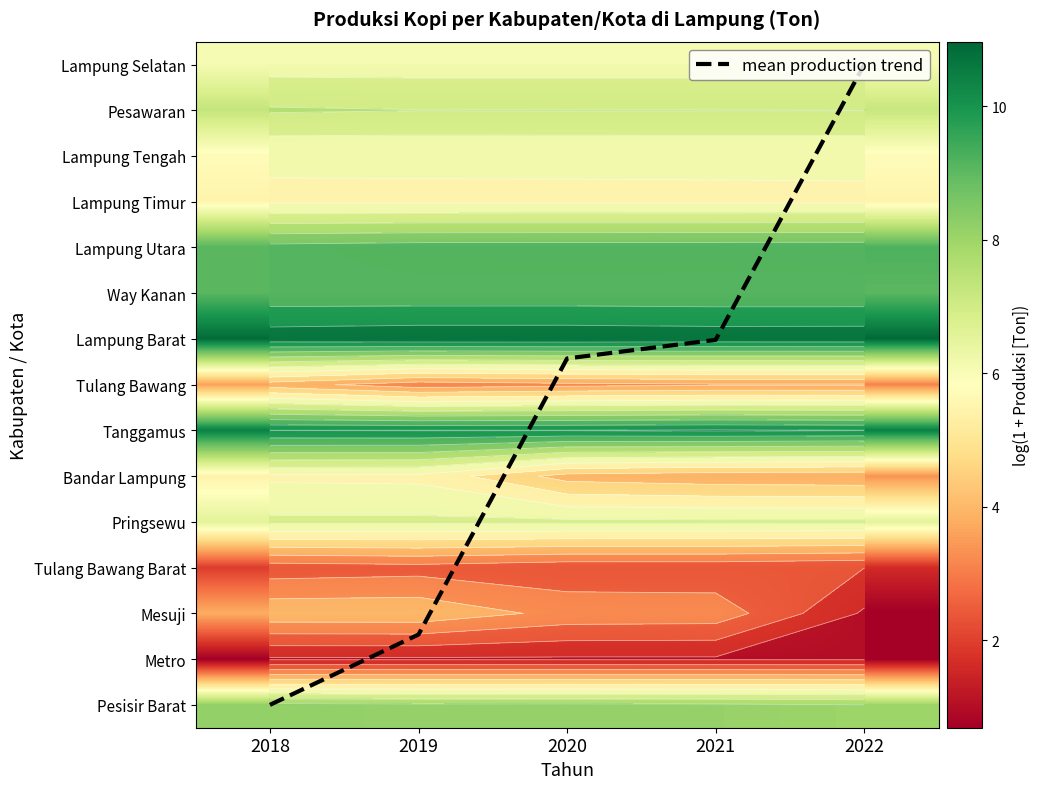

Which category has the highest value across all series?

2018